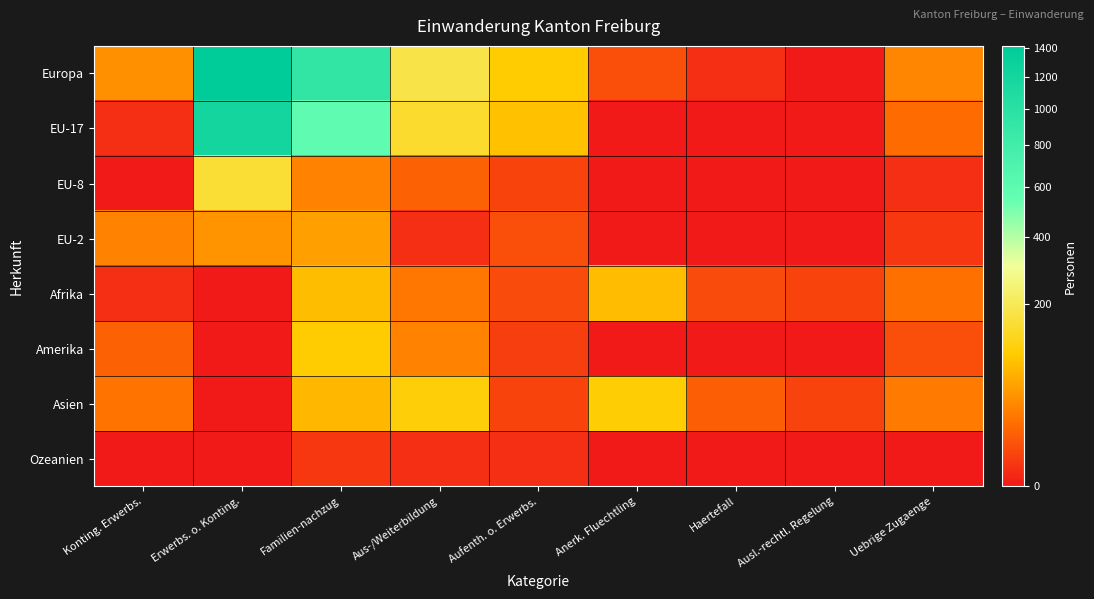

Reading left to right, transcribe all the data shown in this chart.

Europa: Konting. Erwerbs.=40	Erwerbs. o. Konting.=1413	Familien-nachzug=916	Aus-/Weiterbildung=179	Aufenth. o. Erwerbs.=99	Anerk. Fluechtling=7	Haertefall=1	Ausl.-rechtl. Regelung=0	Uebrige Zugaenge=33
EU-17: Konting. Erwerbs.=1	Erwerbs. o. Konting.=1212	Familien-nachzug=590	Aus-/Weiterbildung=146	Aufenth. o. Erwerbs.=85	Anerk. Fluechtling=0	Haertefall=0	Ausl.-rechtl. Regelung=0	Uebrige Zugaenge=18
EU-8: Konting. Erwerbs.=0	Erwerbs. o. Konting.=156	Familien-nachzug=30	Aus-/Weiterbildung=13	Aufenth. o. Erwerbs.=4	Anerk. Fluechtling=0	Haertefall=0	Ausl.-rechtl. Regelung=0	Uebrige Zugaenge=1
EU-2: Konting. Erwerbs.=30	Erwerbs. o. Konting.=42	Familien-nachzug=53	Aus-/Weiterbildung=1	Aufenth. o. Erwerbs.=7	Anerk. Fluechtling=0	Haertefall=0	Ausl.-rechtl. Regelung=0	Uebrige Zugaenge=2
Afrika: Konting. Erwerbs.=1	Erwerbs. o. Konting.=0	Familien-nachzug=81	Aus-/Weiterbildung=23	Aufenth. o. Erwerbs.=6	Anerk. Fluechtling=80	Haertefall=6	Ausl.-rechtl. Regelung=4	Uebrige Zugaenge=20
Amerika: Konting. Erwerbs.=13	Erwerbs. o. Konting.=0	Familien-nachzug=99	Aus-/Weiterbildung=31	Aufenth. o. Erwerbs.=3	Anerk. Fluechtling=0	Haertefall=0	Ausl.-rechtl. Regelung=0	Uebrige Zugaenge=7
Asien: Konting. Erwerbs.=22	Erwerbs. o. Konting.=0	Familien-nachzug=75	Aus-/Weiterbildung=106	Aufenth. o. Erwerbs.=4	Anerk. Fluechtling=102	Haertefall=12	Ausl.-rechtl. Regelung=4	Uebrige Zugaenge=25
Ozeanien: Konting. Erwerbs.=0	Erwerbs. o. Konting.=0	Familien-nachzug=2	Aus-/Weiterbildung=1	Aufenth. o. Erwerbs.=1	Anerk. Fluechtling=0	Haertefall=0	Ausl.-rechtl. Regelung=0	Uebrige Zugaenge=0